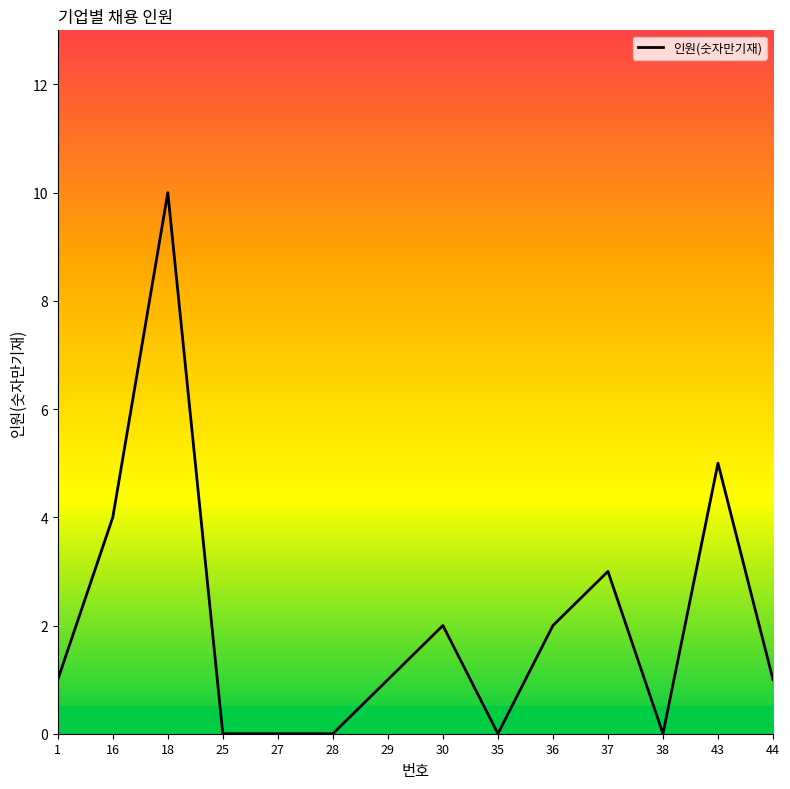

What is the difference between the values at 43 and 44?

4